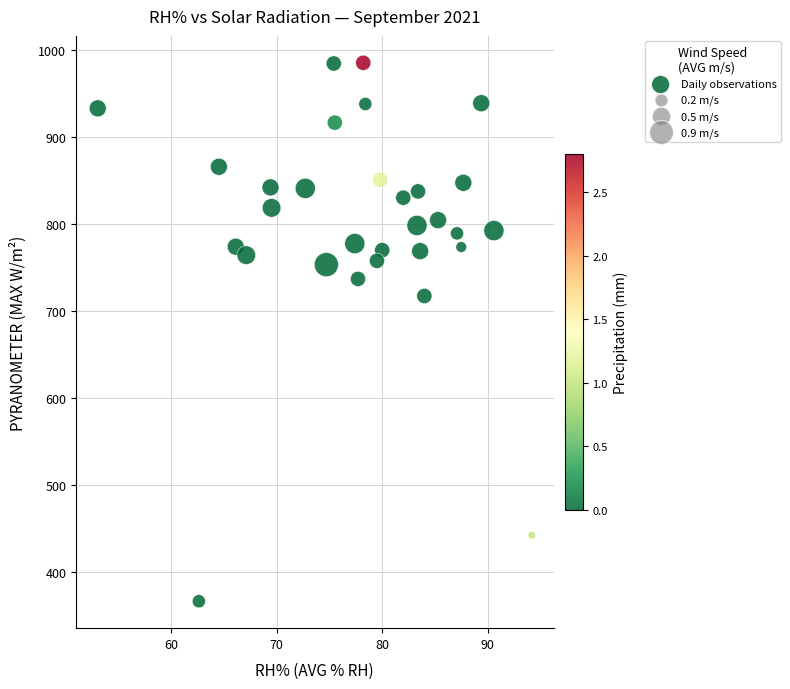

What Y value in the scatter plot is closest to 676?

717.4